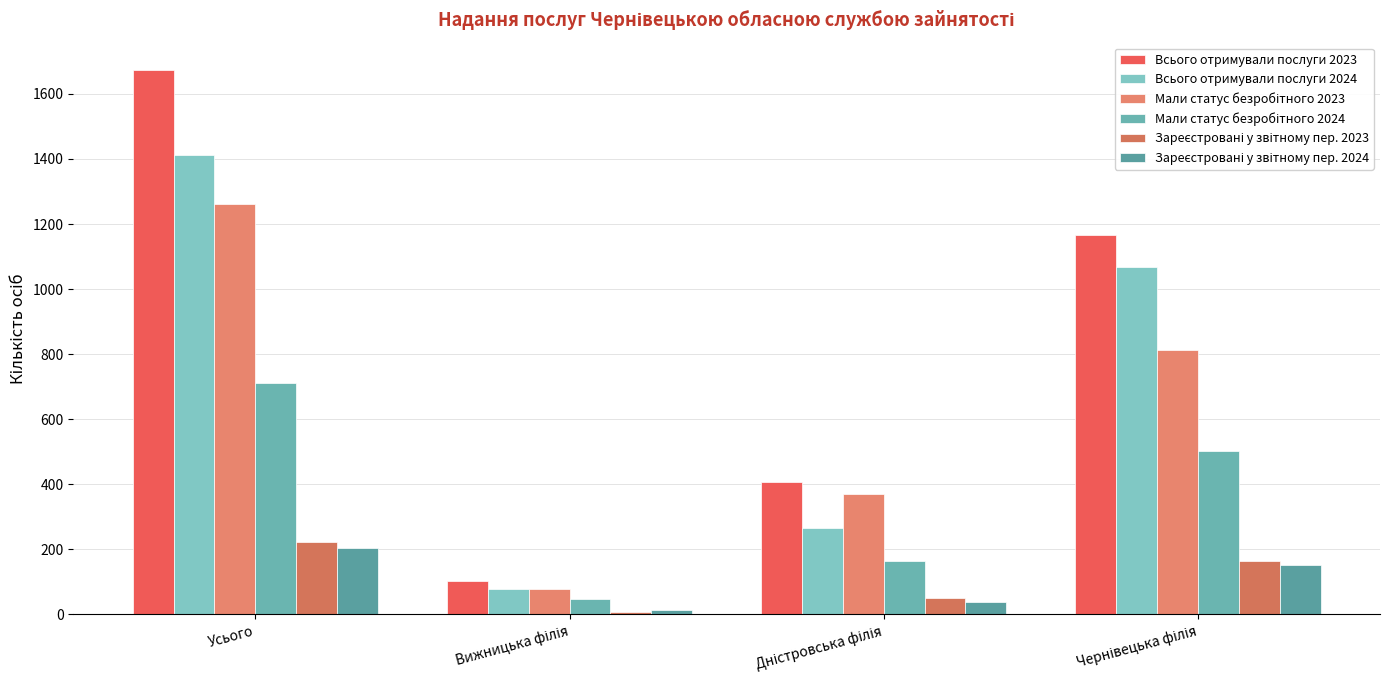

Rank the categories by Зареєстровані у звітному пер. 2024 value from lowest to highest.

Вижницька філія, Дністровська філія, Чернівецька філія, Усього